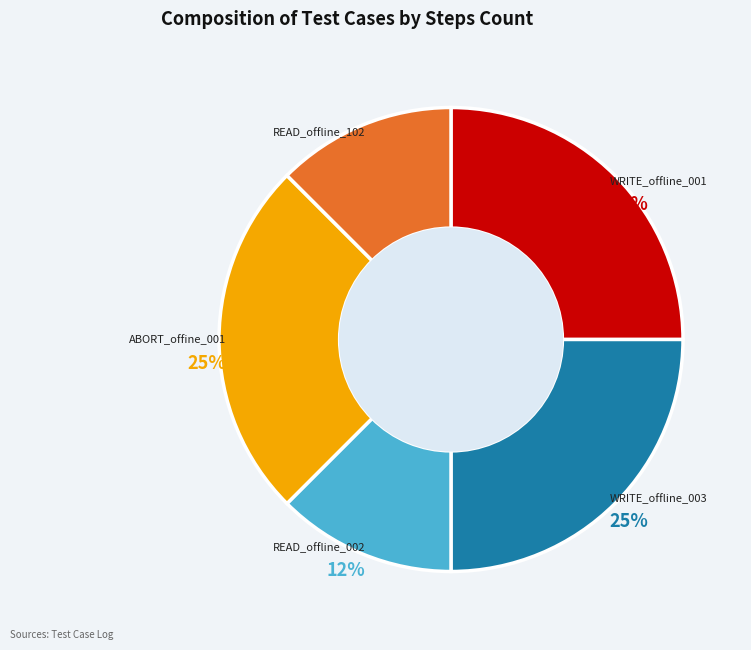

To the nearest percent, what is the average slice percentage?

20%